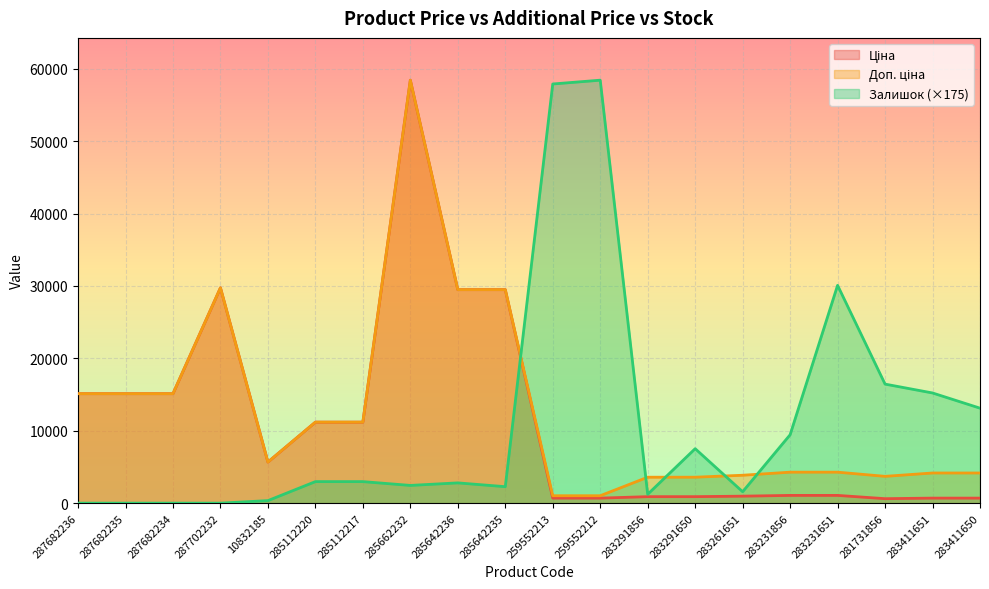

What is the difference between the Ціна values at 283411651 and 283261651?

269.2